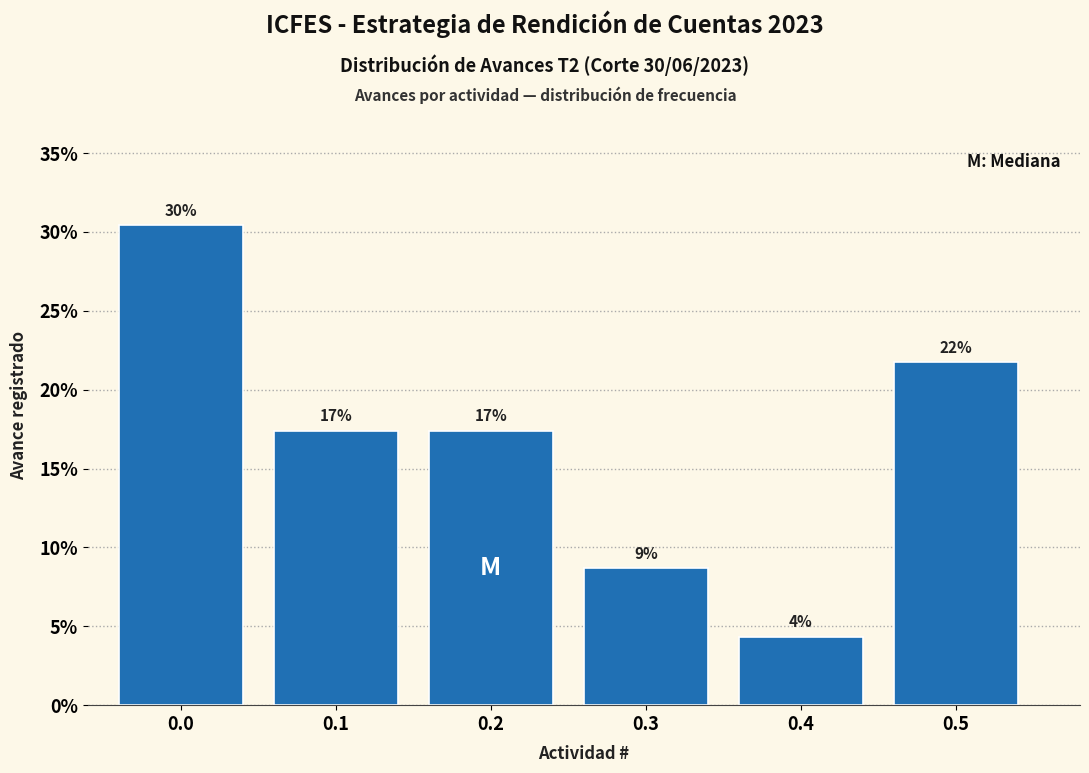

Does the chart contain any negative values?

No